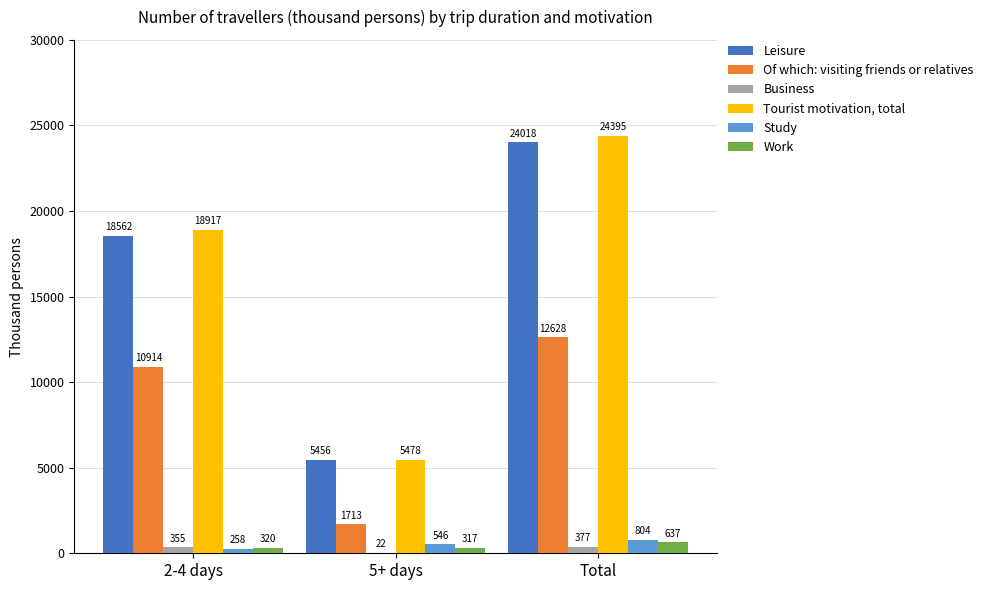

What is the sum of all Work values?

1274